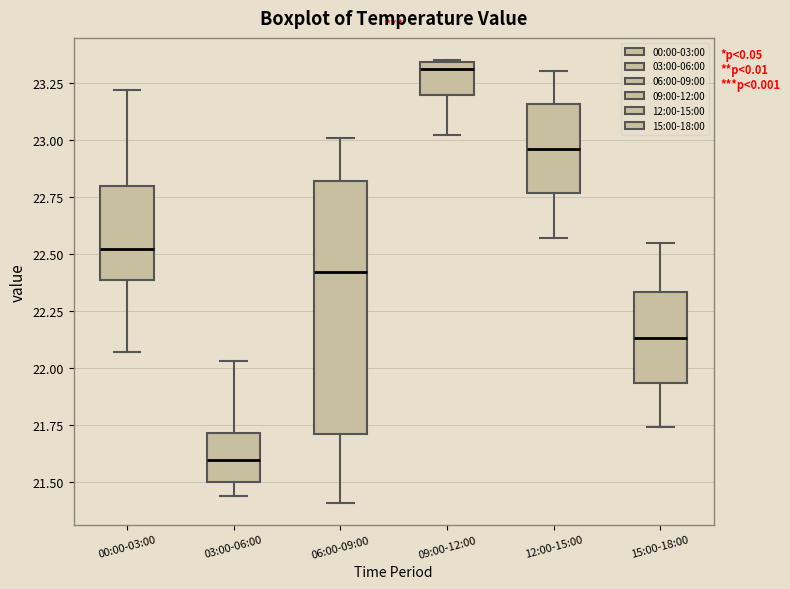

Reading left to right, transcribe this box plot: for each box, give where its median line is, the range the box spans, and where its two whiskers end, as read against the y-axis. The values are not printed on the chart, so give them approximately, as read against the axis.

00:00-03:00: median 22.50, box 22.40 to 22.80, whiskers 22.05 to 23.20
03:00-06:00: median 21.60, box 21.50 to 21.70, whiskers 21.45 to 22.05
06:00-09:00: median 22.40, box 21.70 to 22.80, whiskers 21.40 to 23.00
09:00-12:00: median 23.30, box 23.20 to 23.35, whiskers 23.00 to 23.35
12:00-15:00: median 22.95, box 22.75 to 23.15, whiskers 22.55 to 23.30
15:00-18:00: median 22.15, box 21.95 to 22.35, whiskers 21.75 to 22.55